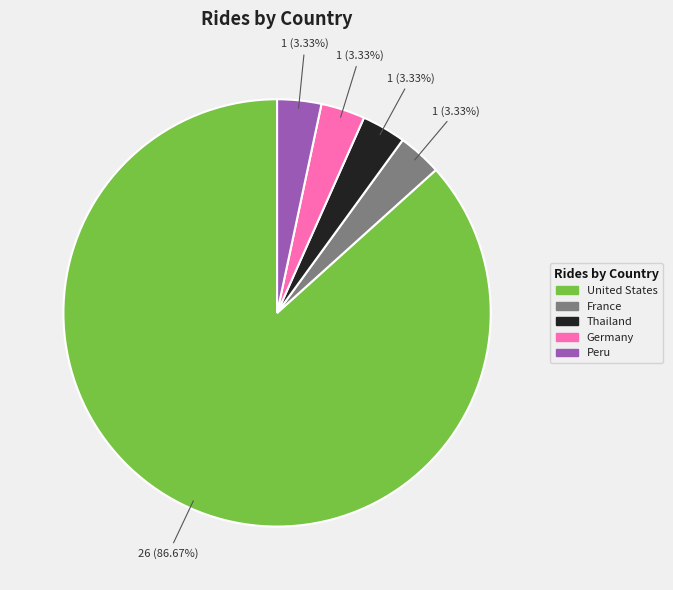

Is the sum of United States and Peru greater than half?

Yes